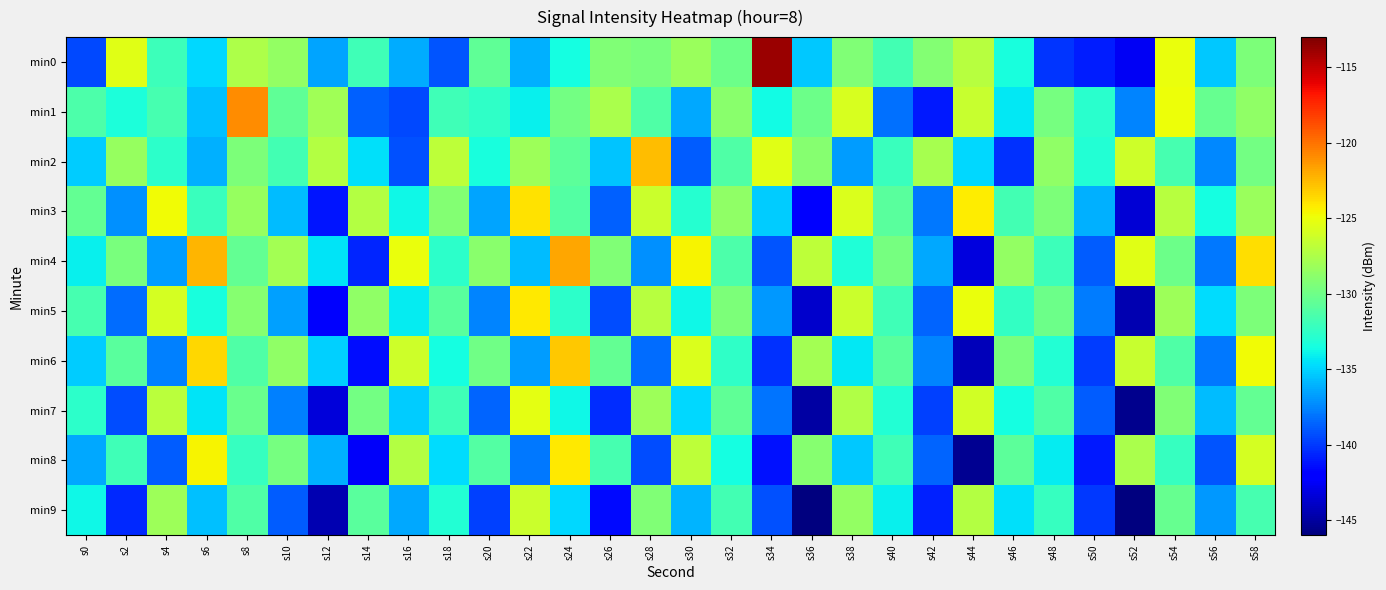

Reading left to right, transcribe all the data shown in this chart.

min0: s0=-139.5	s2=-125.5	s4=-132.0	s6=-134.9	s8=-127.5	s10=-128.6	s12=-136.6	s14=-131.9	s16=-136.2	s18=-139.1	s20=-130.6	s22=-136.2	s24=-133.6	s26=-129.4	s28=-129.5	s30=-128.3	s32=-130.1	s34=-113.8	s36=-135.4	s38=-129.3	s40=-131.7	s42=-129.2	s44=-127.1	s46=-133.4	s48=-140.1	s50=-140.9	s52=-142.6	s54=-125.0	s56=-135.4	s58=-129.4
min1: s0=-131.4	s2=-133.3	s4=-131.6	s6=-135.6	s8=-121.0	s10=-130.6	s12=-128.0	s14=-138.7	s16=-139.5	s18=-131.9	s20=-132.5	s22=-134.1	s24=-129.8	s26=-127.6	s28=-131.2	s30=-136.4	s32=-128.9	s34=-133.7	s36=-130.1	s38=-125.8	s40=-138.2	s42=-141.0	s44=-126.5	s46=-134.3	s48=-129.7	s50=-132.8	s52=-137.6	s54=-124.9	s56=-130.4	s58=-128.6
min2: s0=-135.2	s2=-128.4	s4=-132.7	s6=-136.1	s8=-129.5	s10=-131.8	s12=-127.3	s14=-134.6	s16=-139.2	s18=-126.8	s20=-133.4	s22=-128.1	s24=-130.7	s26=-135.5	s28=-122.6	s30=-138.9	s32=-131.3	s34=-125.5	s36=-129.1	s38=-136.8	s40=-132.2	s42=-127.7	s44=-134.9	s46=-140.3	s48=-128.7	s50=-133.1	s52=-126.2	s54=-131.6	s56=-137.4	s58=-129.8
min3: s0=-130.5	s2=-137.2	s4=-124.8	s6=-132.1	s8=-128.4	s10=-135.7	s12=-141.2	s14=-127.3	s16=-133.8	s18=-129.2	s20=-136.5	s22=-123.9	s24=-131.1	s26=-138.7	s28=-126.4	s30=-132.9	s32=-128.6	s34=-135.3	s36=-142.1	s38=-125.7	s40=-130.8	s42=-137.9	s44=-124.3	s46=-131.7	s48=-129.4	s50=-136.2	s52=-143.5	s54=-127.1	s56=-133.6	s58=-128.3
min4: s0=-134.1	s2=-129.6	s4=-136.8	s6=-122.3	s8=-130.5	s10=-127.9	s12=-134.4	s14=-140.7	s16=-125.1	s18=-132.6	s20=-128.9	s22=-135.7	s24=-121.8	s26=-129.3	s28=-137.2	s30=-124.6	s32=-131.4	s34=-139.1	s36=-126.8	s38=-133.2	s40=-129.7	s42=-136.4	s44=-143.2	s46=-128.5	s48=-132.0	s50=-138.8	s52=-125.4	s54=-130.1	s56=-137.9	s58=-123.7
min5: s0=-131.6	s2=-138.3	s4=-125.9	s6=-133.4	s8=-129.1	s10=-136.6	s12=-142.3	s14=-128.7	s16=-134.2	s18=-130.8	s20=-137.5	s22=-124.2	s24=-132.7	s26=-139.3	s28=-127.1	s30=-133.8	s32=-129.5	s34=-136.9	s36=-143.7	s38=-126.3	s40=-131.9	s42=-138.6	s44=-125.0	s46=-132.4	s48=-130.1	s50=-137.8	s52=-144.5	s54=-128.2	s56=-134.7	s58=-129.4
min6: s0=-135.3	s2=-130.8	s4=-137.7	s6=-123.5	s8=-131.2	s10=-128.6	s12=-135.1	s14=-141.4	s16=-126.2	s18=-133.6	s20=-130.0	s22=-136.8	s24=-123.0	s26=-130.5	s28=-138.3	s30=-125.7	s32=-132.5	s34=-140.2	s36=-127.9	s38=-134.3	s40=-130.8	s42=-137.5	s44=-144.3	s46=-129.6	s48=-133.1	s50=-139.9	s52=-126.5	s54=-131.2	s56=-138.0	s58=-124.8
min7: s0=-132.7	s2=-139.4	s4=-127.0	s6=-134.5	s8=-130.2	s10=-137.7	s12=-143.4	s14=-129.8	s16=-135.3	s18=-131.9	s20=-138.6	s22=-125.3	s24=-133.8	s26=-140.4	s28=-128.2	s30=-134.9	s32=-130.6	s34=-138.1	s36=-144.9	s38=-127.4	s40=-133.0	s42=-139.7	s44=-126.1	s46=-133.5	s48=-131.2	s50=-138.9	s52=-145.6	s54=-129.3	s56=-135.8	s58=-130.5
min8: s0=-136.4	s2=-131.9	s4=-138.8	s6=-124.6	s8=-132.3	s10=-129.7	s12=-136.2	s14=-142.5	s16=-127.3	s18=-134.7	s20=-131.1	s22=-137.9	s24=-124.1	s26=-131.6	s28=-139.4	s30=-126.8	s32=-133.6	s34=-141.3	s36=-129.0	s38=-135.4	s40=-131.9	s42=-138.6	s44=-145.4	s46=-130.7	s48=-134.2	s50=-141.0	s52=-127.6	s54=-132.3	s56=-139.1	s58=-125.9
min9: s0=-133.8	s2=-140.5	s4=-128.1	s6=-135.6	s8=-131.3	s10=-138.8	s12=-144.5	s14=-130.9	s16=-136.4	s18=-133.0	s20=-139.7	s22=-126.4	s24=-134.9	s26=-141.5	s28=-129.3	s30=-136.0	s32=-131.7	s34=-139.2	s36=-146.0	s38=-128.5	s40=-134.1	s42=-140.8	s44=-127.2	s46=-134.6	s48=-132.3	s50=-140.0	s52=-146.7	s54=-130.4	s56=-136.9	s58=-131.6